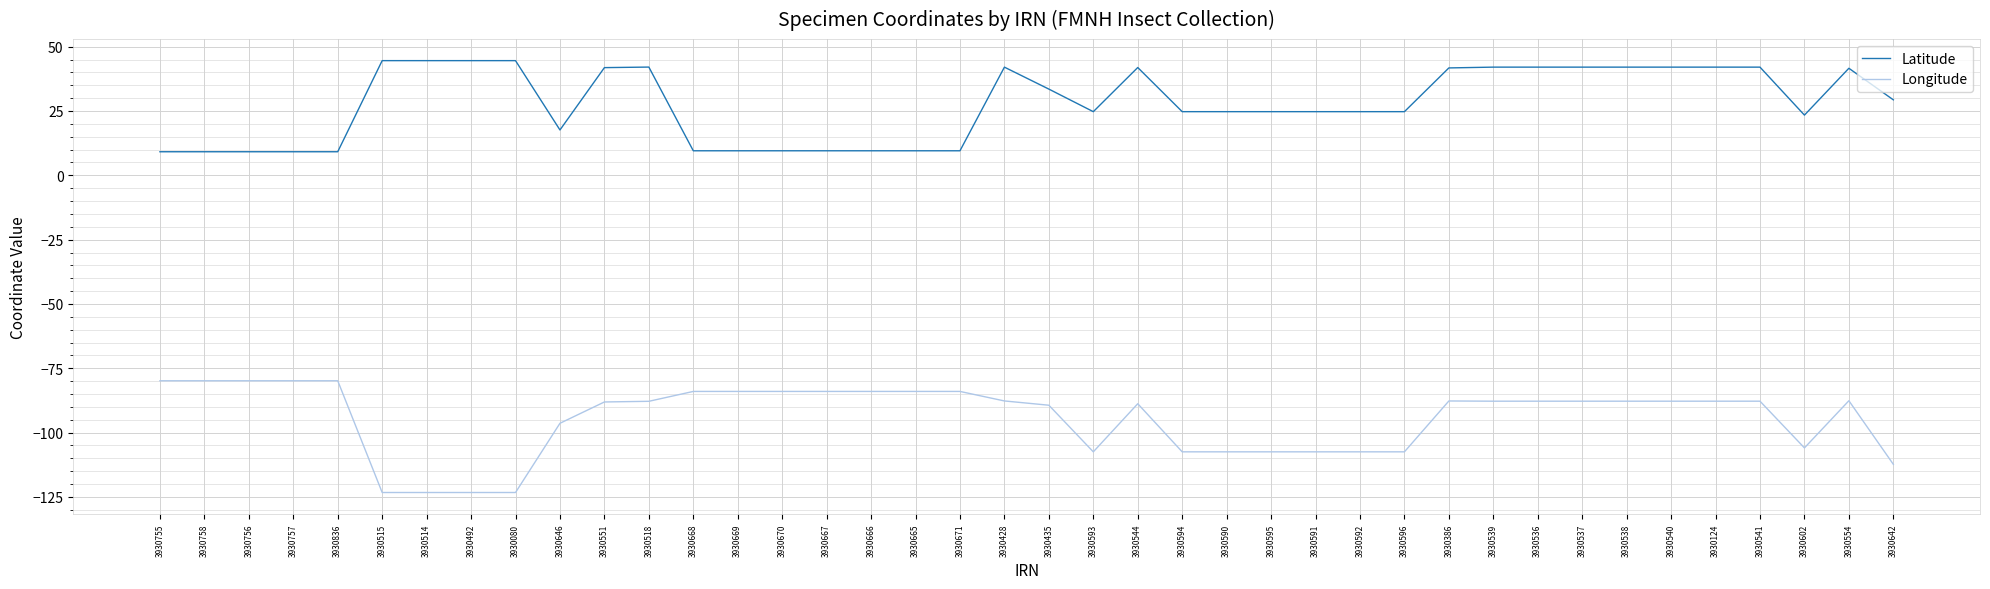

At which label does Latitude first exceed 24?

3930515